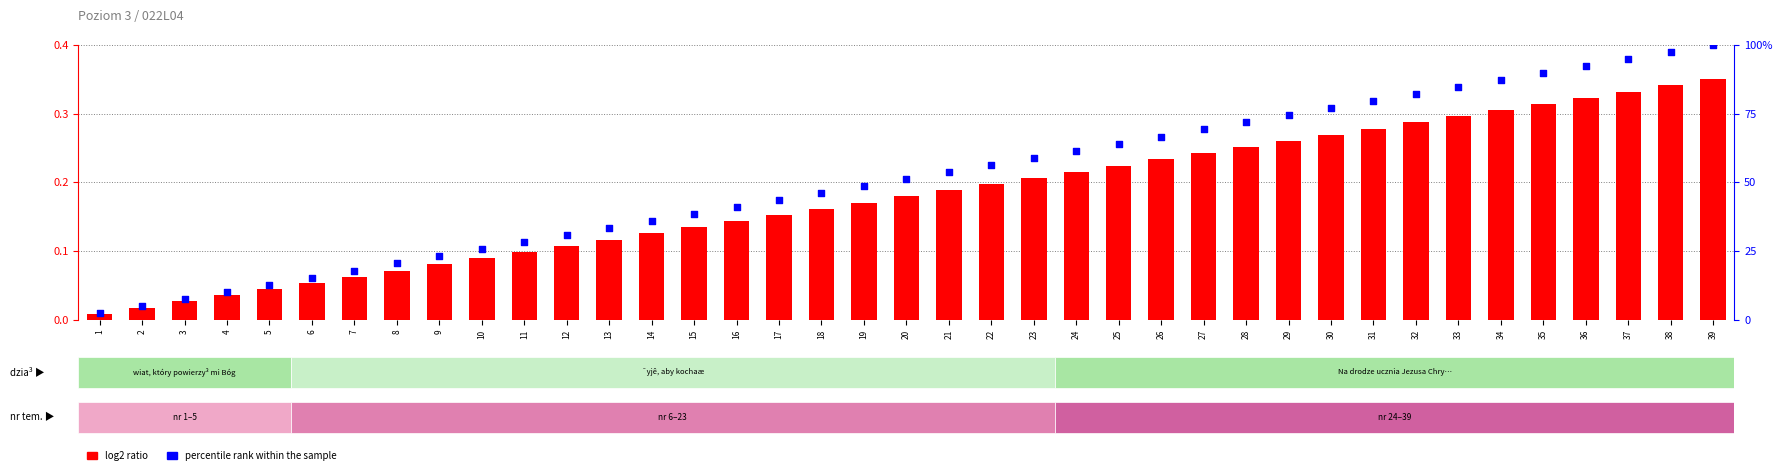

At how many categories does at least one series exceed 79?

9